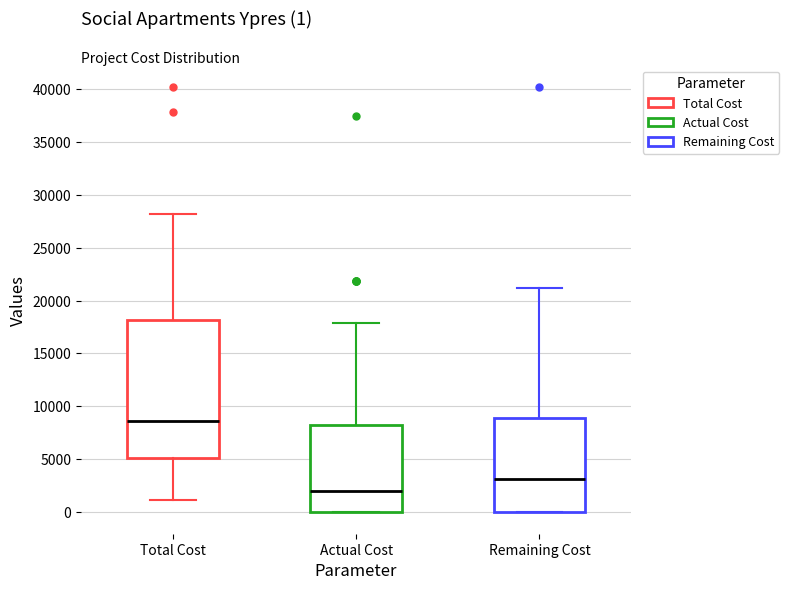

Which box is the tallest, from its lower edge to its upper edge?

Total Cost